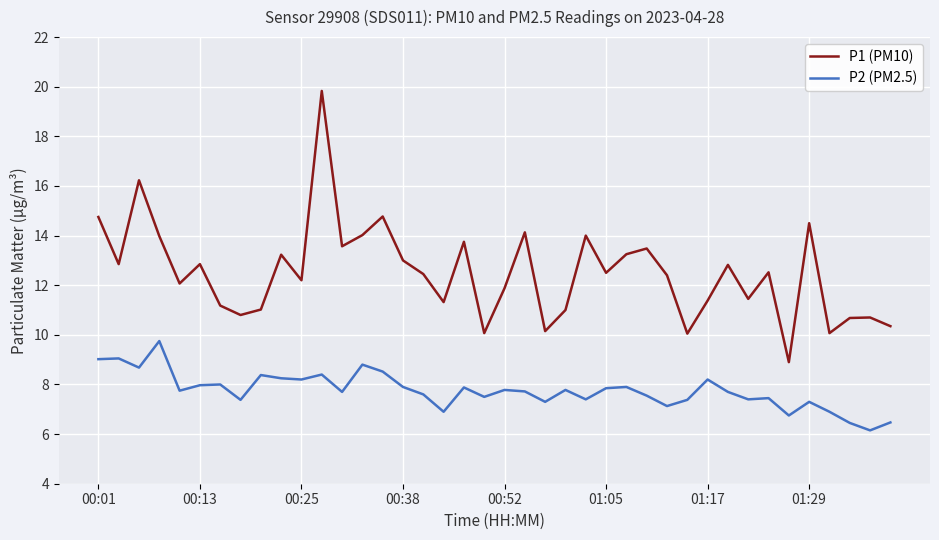

List the series in order of their peak value, highest first.

P1 (PM10), P2 (PM2.5)